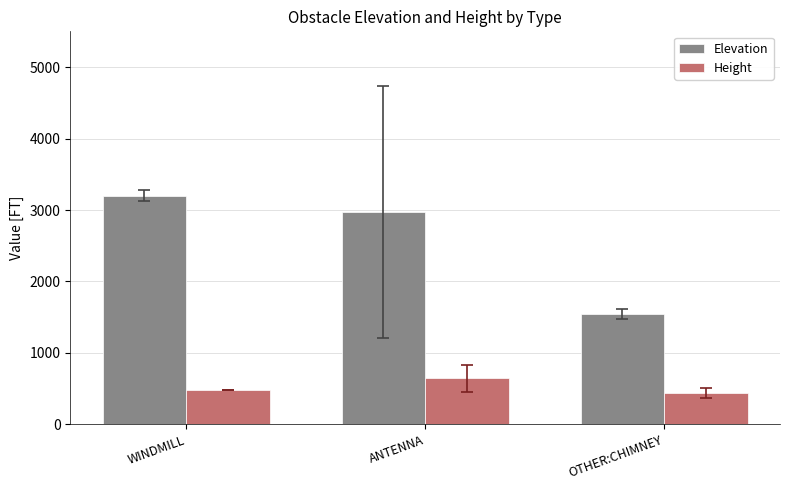

Where is Height nearest to the value 543?

WINDMILL